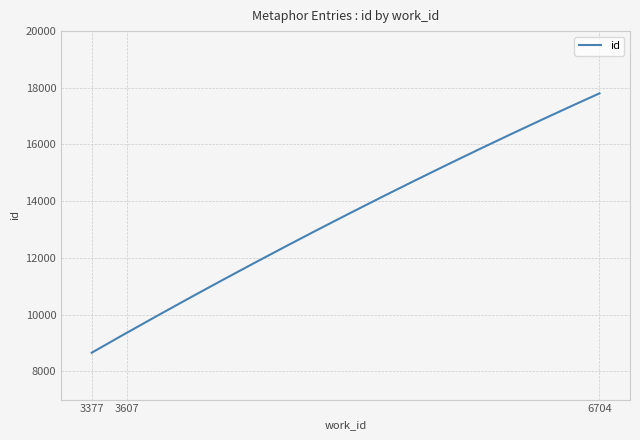

What is the greatest value displayed?

17804.0